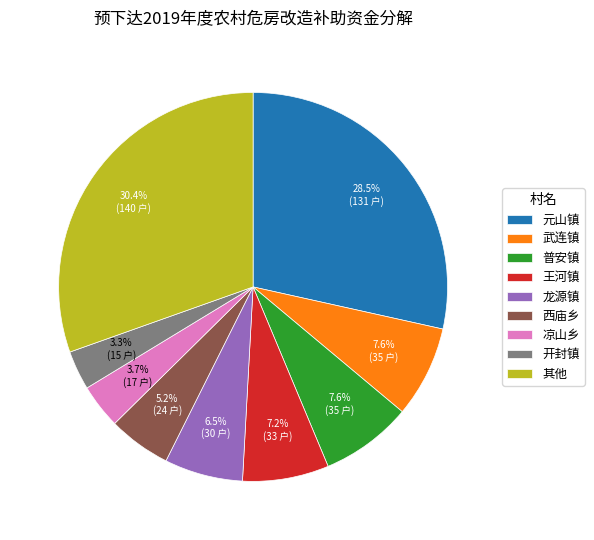

Is the sum of 凉山乡 and 王河镇 greater than half?

No